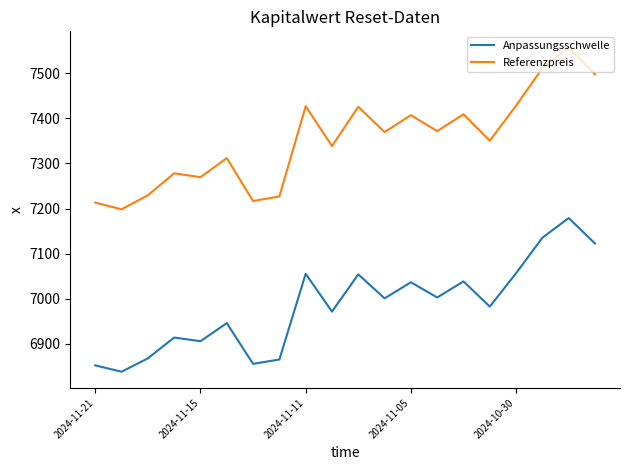

Which series has the widest spread of values?

Referenzpreis